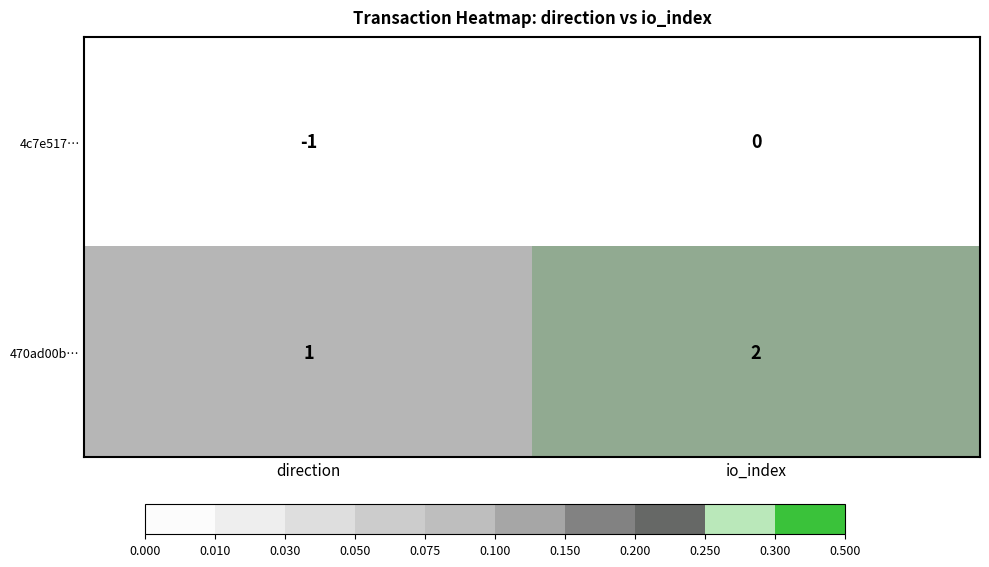

Which category has the highest value across all series?

io_index